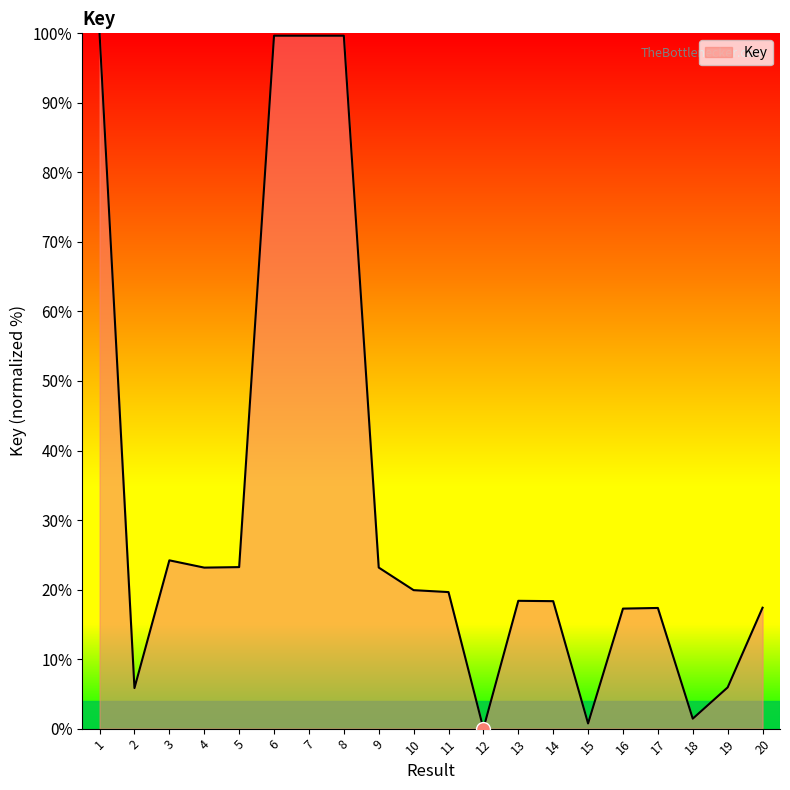

What is the change in value from 13 to 19?

-12.5